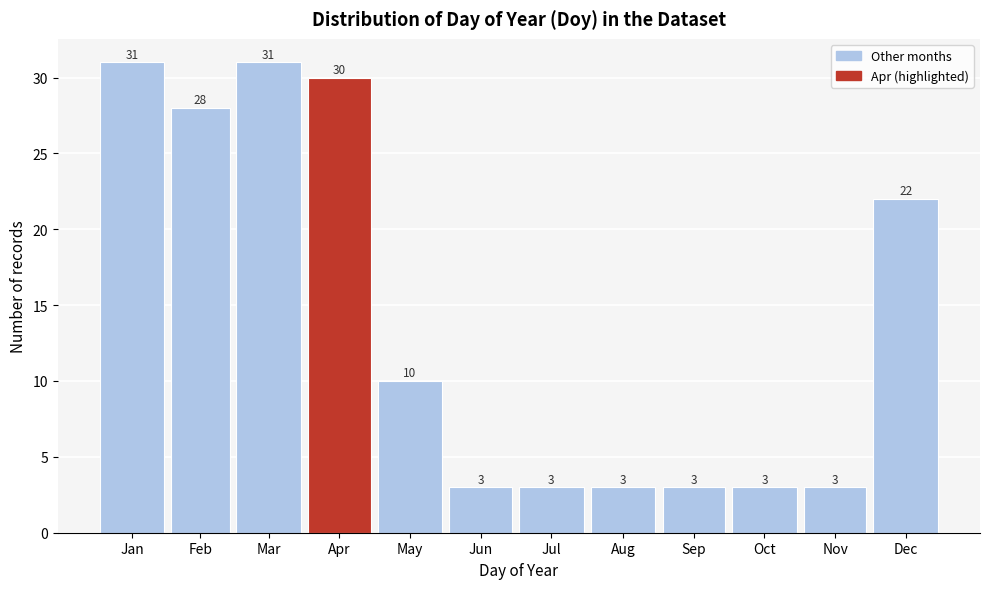

Reading right to left, what are all the values shown in this chart?

Dec=22	Nov=3	Oct=3	Sep=3	Aug=3	Jul=3	Jun=3	May=10	Apr=30	Mar=31	Feb=28	Jan=31